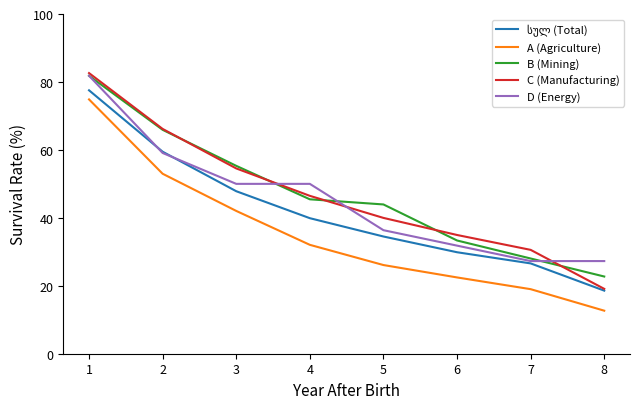

Which series changed the most between 5 and 7?

B (Mining)